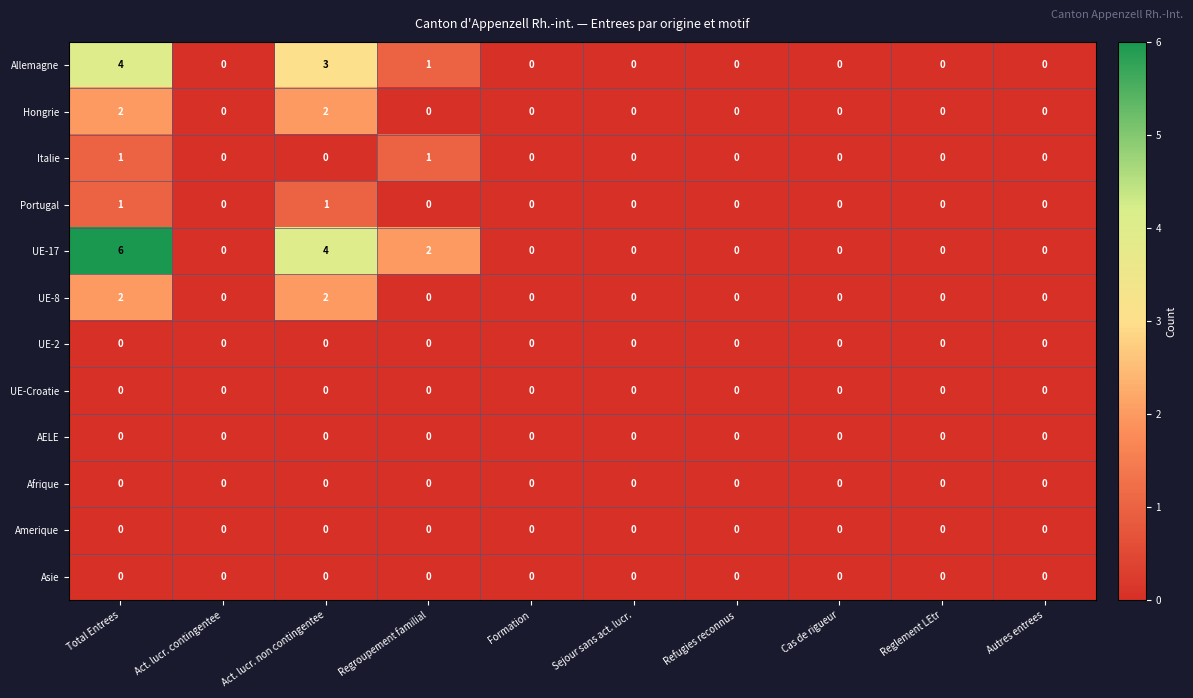

Count the Allemagne values in the range 0 to 1.

8